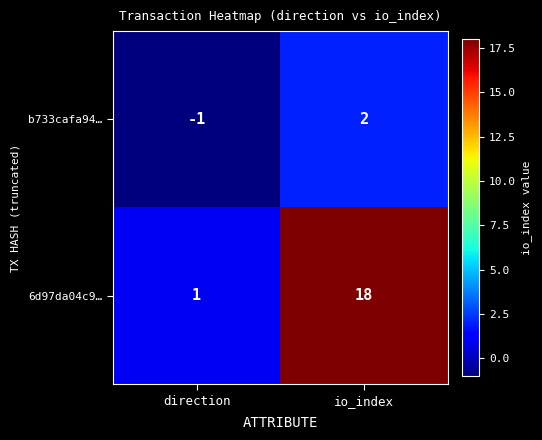

What is the approximate value of 6d97da04c9… at io_index, to the nearest 5?

20